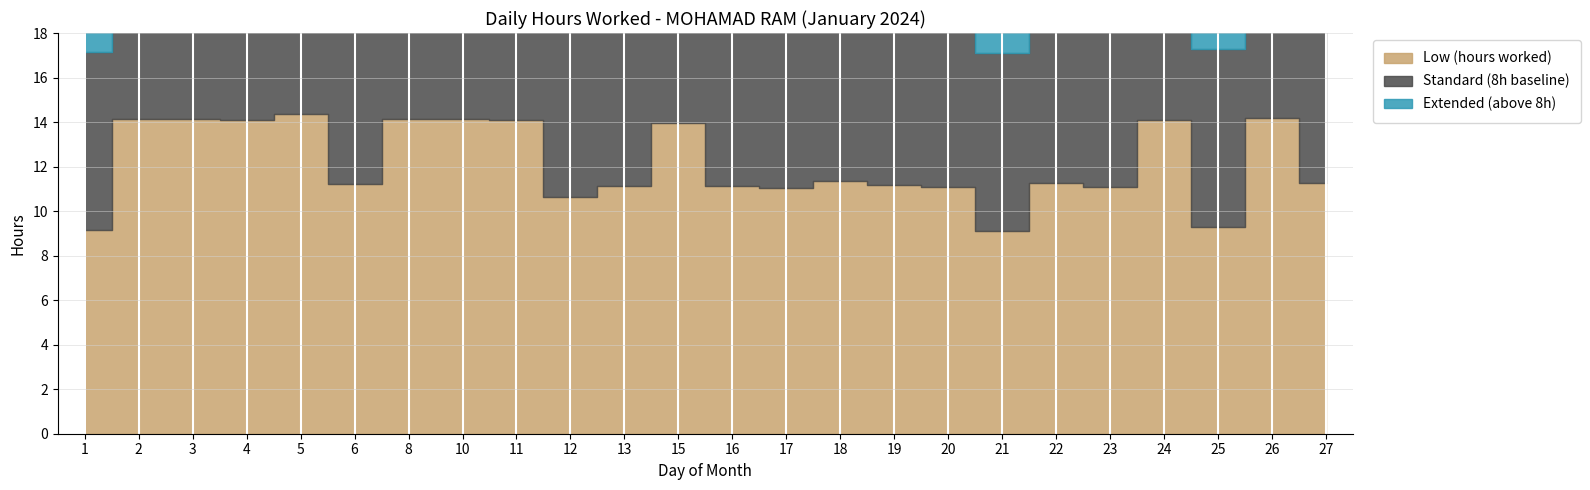

True or false: Extended (above 8h) has more than 1 points higher than both neighbors.

True